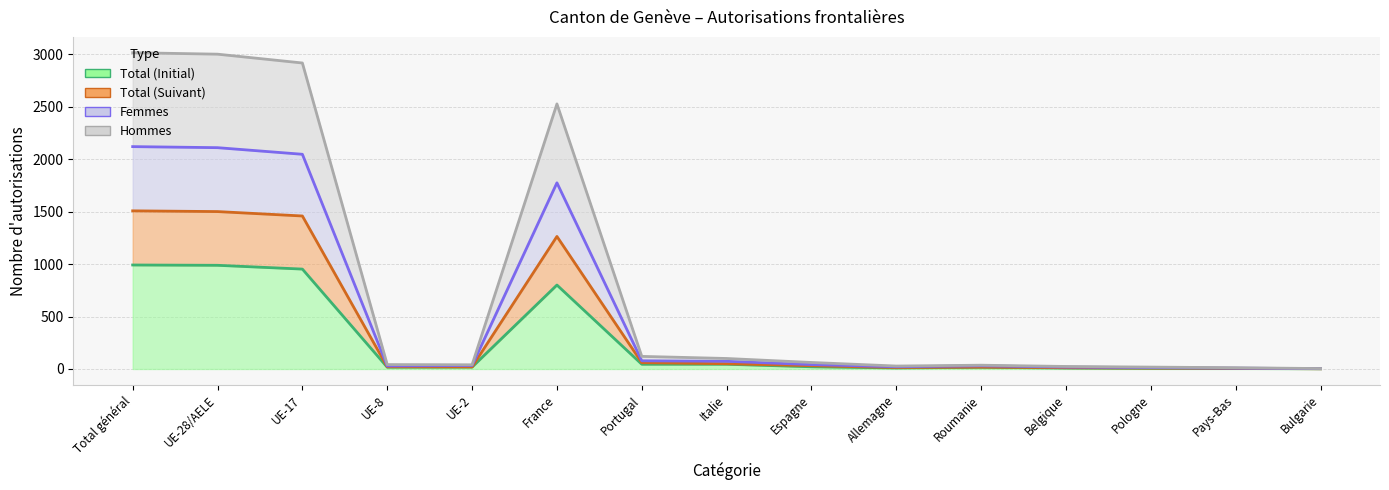

How many data points does each series have?

15